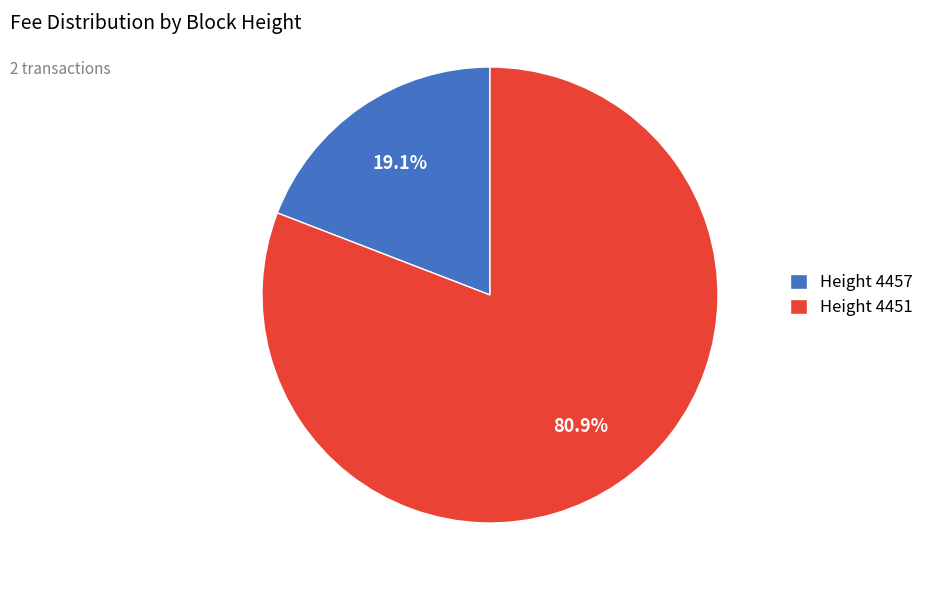

How much of the chart is everything except Height 4451?

19.1%